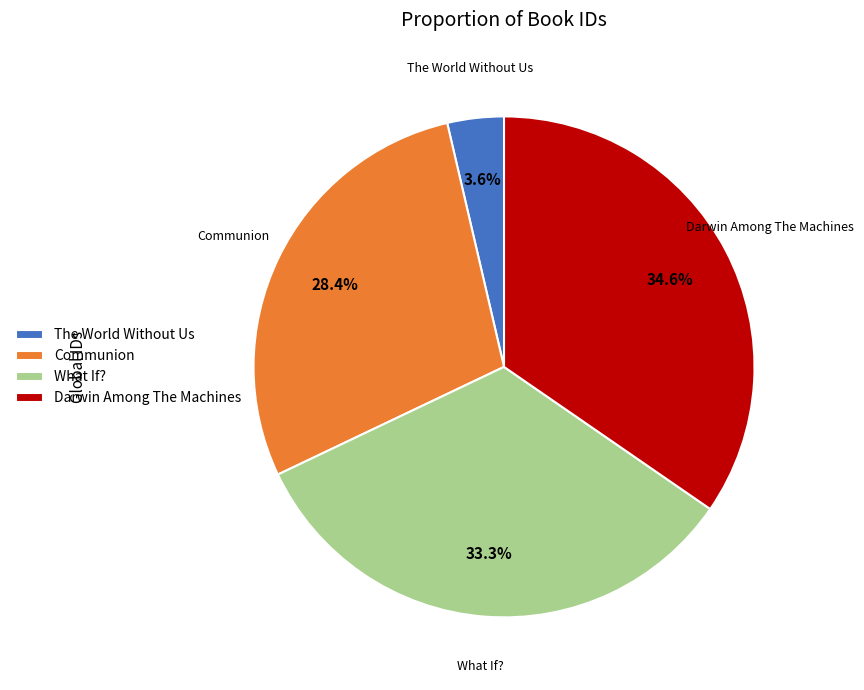

What percentage is NOT represented by What If??

66.7%